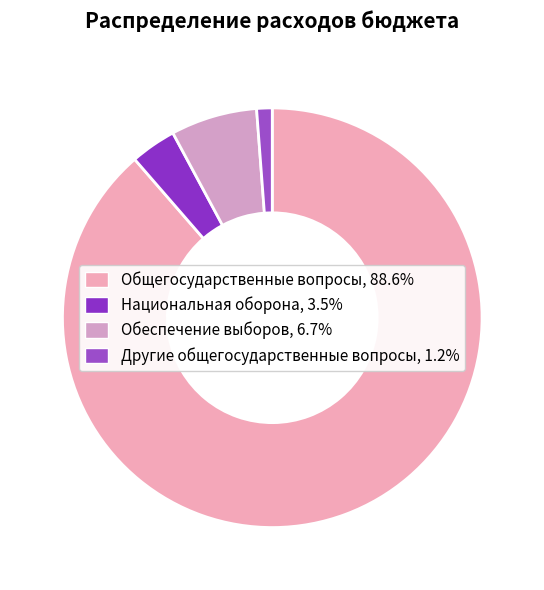

Which category has the smallest portion of the pie?

Другие общегосударственные вопросы